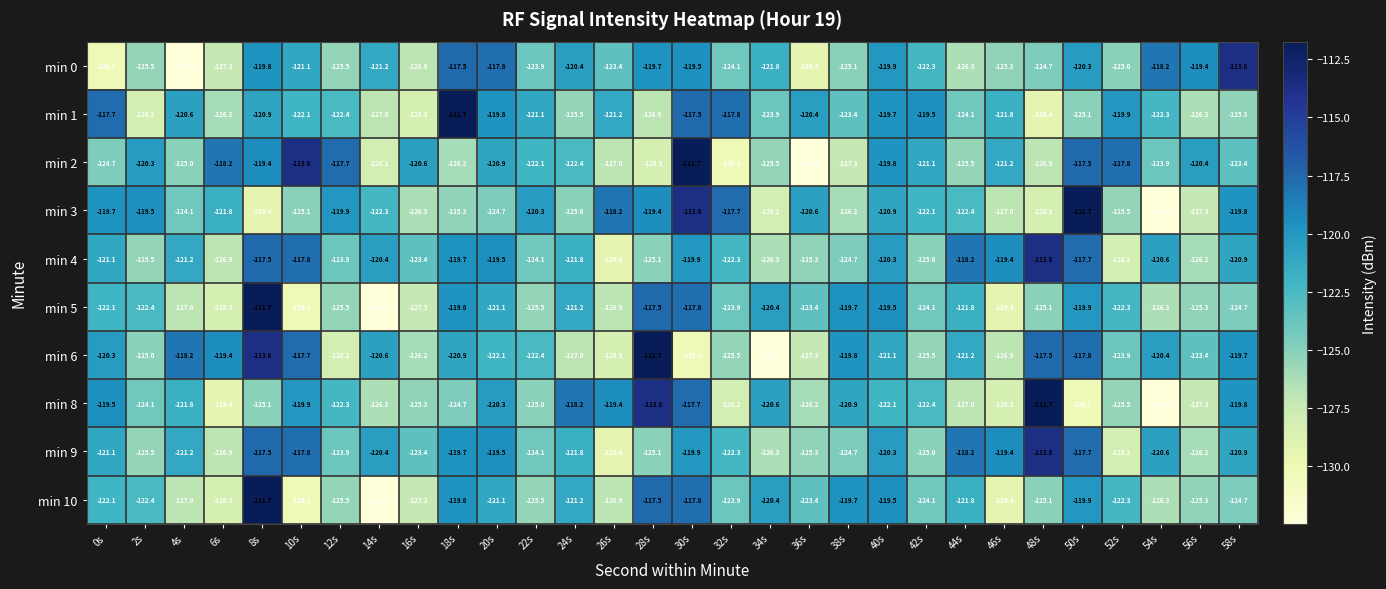

At which category is the sum across all series the highest?

30s